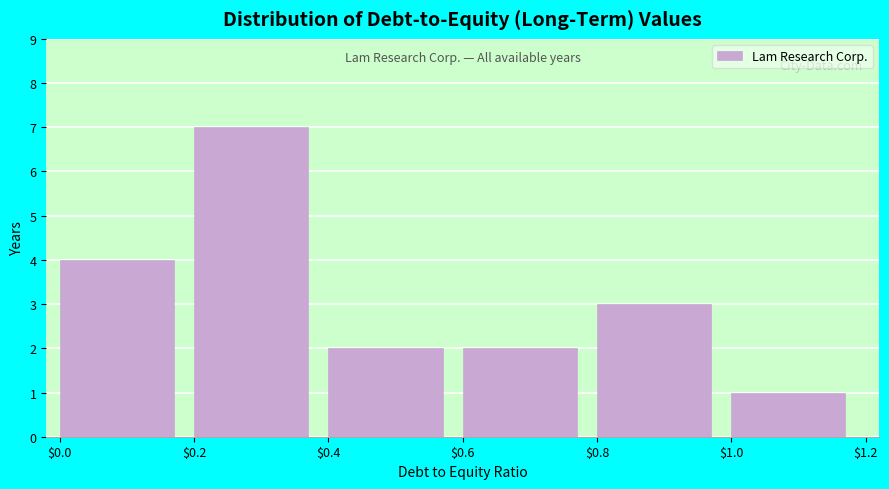

How tall is the bar that spans $1.0 to $1.2 on the x-axis? The values are not printed on the chart, so give them approximately, as read against the axis.

1